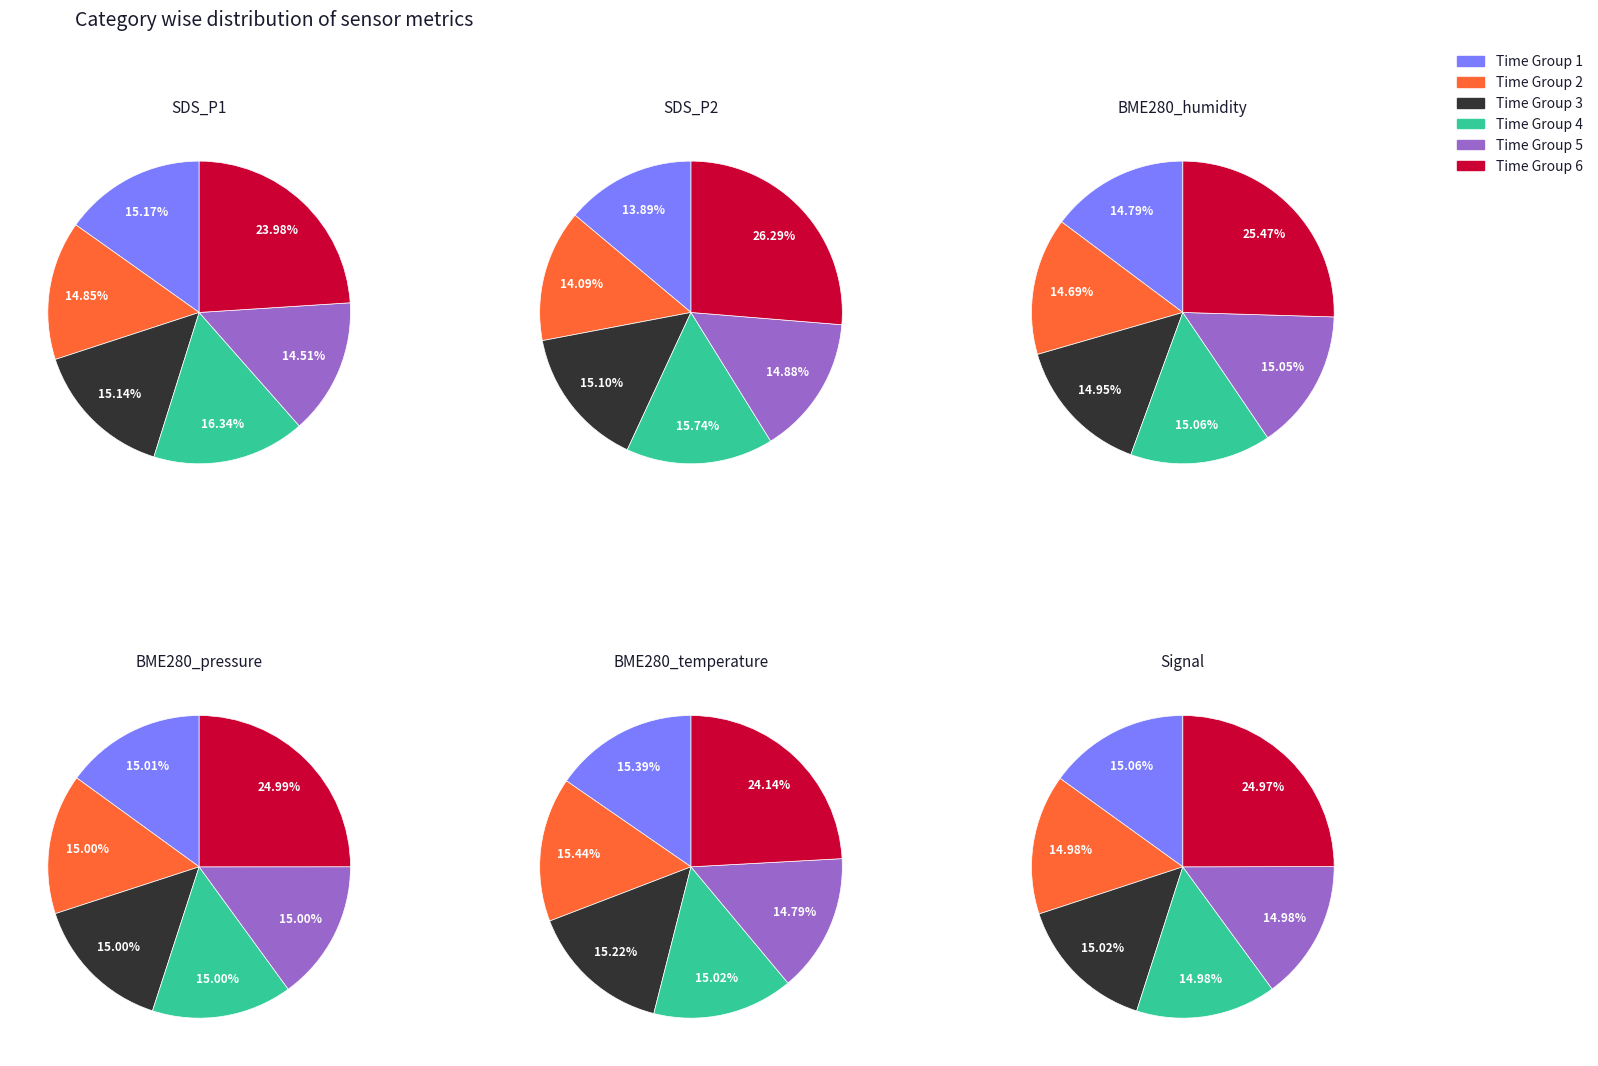

Is it true that 36 is 2% of the pie?

True